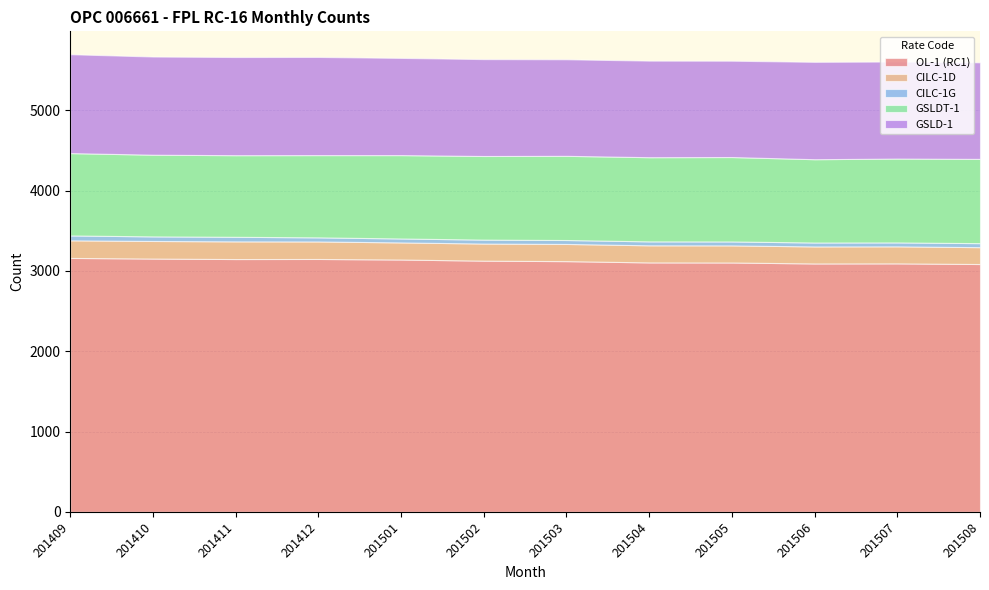

Reading right to left, extract all data points from this chart.

OL-1 (RC1): 201508=3085	201507=3093	201506=3092	201505=3104	201504=3105	201503=3121	201502=3127	201501=3141	201412=3148	201411=3147	201410=3153	201409=3161
CILC-1D: 201508=210	201507=212	201506=212	201505=213	201504=213	201503=214	201502=213	201501=213	201412=218	201411=220	201410=219	201409=219
CILC-1G: 201508=50	201507=49	201506=49	201505=49	201504=49	201503=49	201502=49	201501=49	201412=51	201411=57	201410=57	201409=61
GSLDT-1: 201508=1049	201507=1044	201506=1037	201505=1051	201504=1048	201503=1048	201502=1041	201501=1038	201412=1024	201411=1016	201410=1017	201409=1025
GSLD-1: 201508=1202	201507=1208	201506=1212	201505=1199	201504=1202	201503=1202	201502=1206	201501=1210	201412=1222	201411=1222	201410=1222	201409=1231